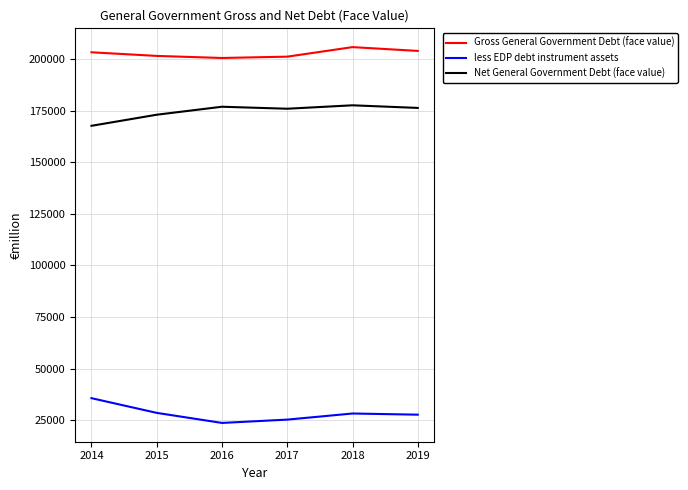

How many categories are shown in the chart?

6